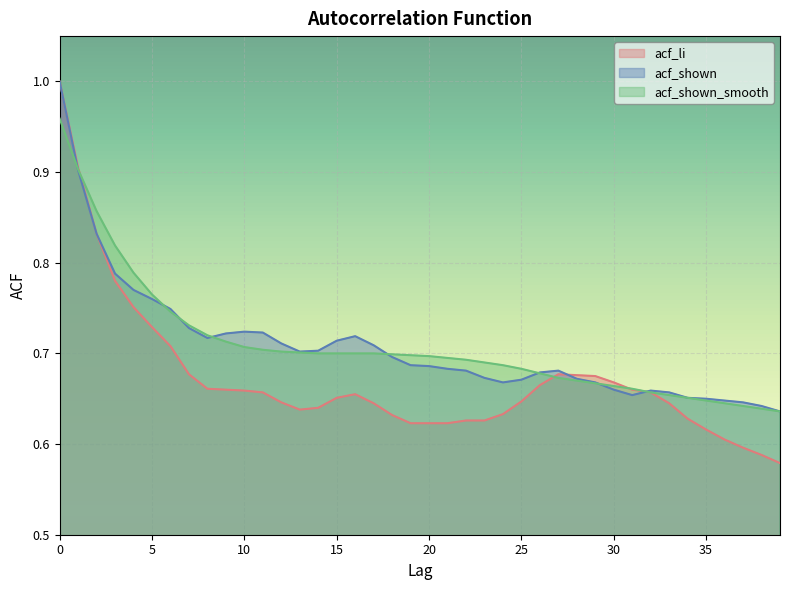

List the series in order of their peak value, highest first.

acf_li, acf_shown, acf_shown_smooth